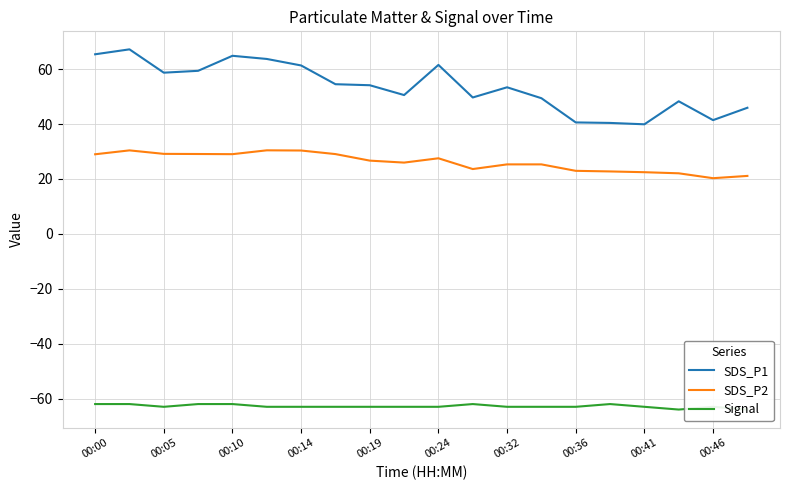

List the series in order of their overall mean, highest first.

SDS_P1, SDS_P2, Signal